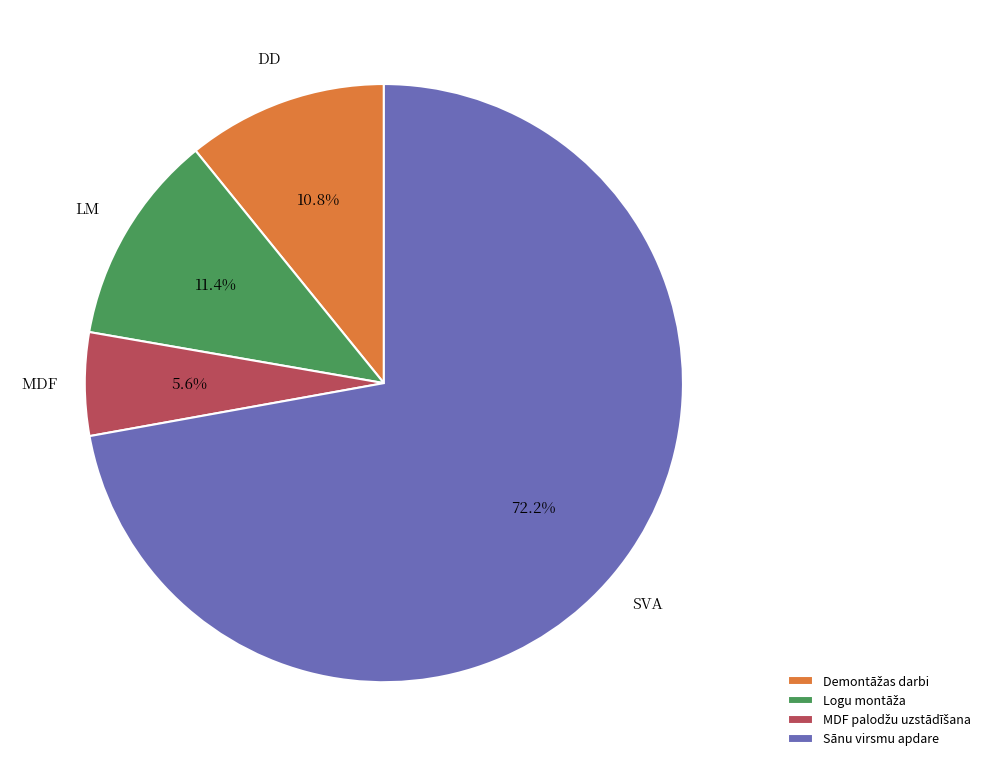

Does any single category account for the majority?

Yes